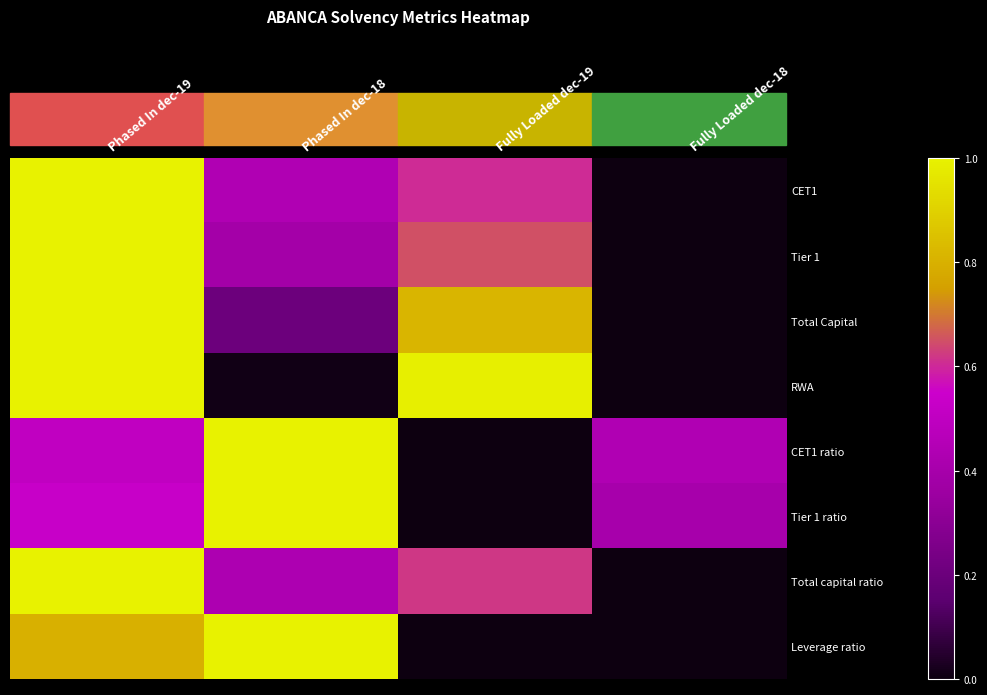

List the series in order of their peak value, highest first.

CET1, Tier 1, Total Capital, RWA, CET1 ratio, Tier 1 ratio, Total capital ratio, Leverage ratio